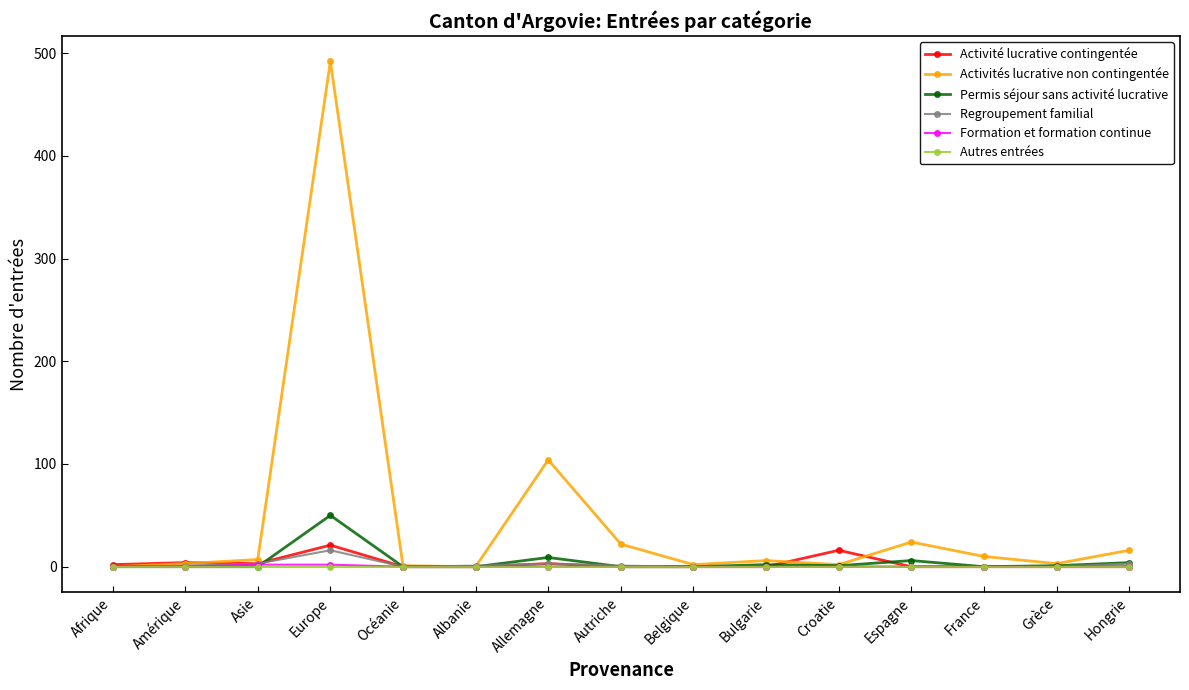

Which series has the largest range (max minus min)?

Activités lucrative non contingentée